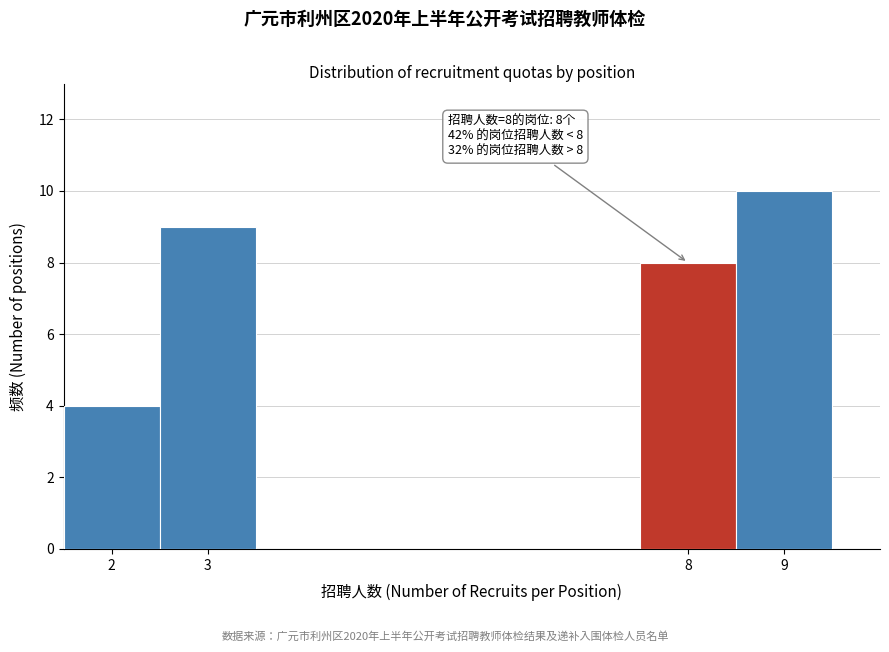

Which range on the x-axis has the tallest bar?

8.5 to 9.5